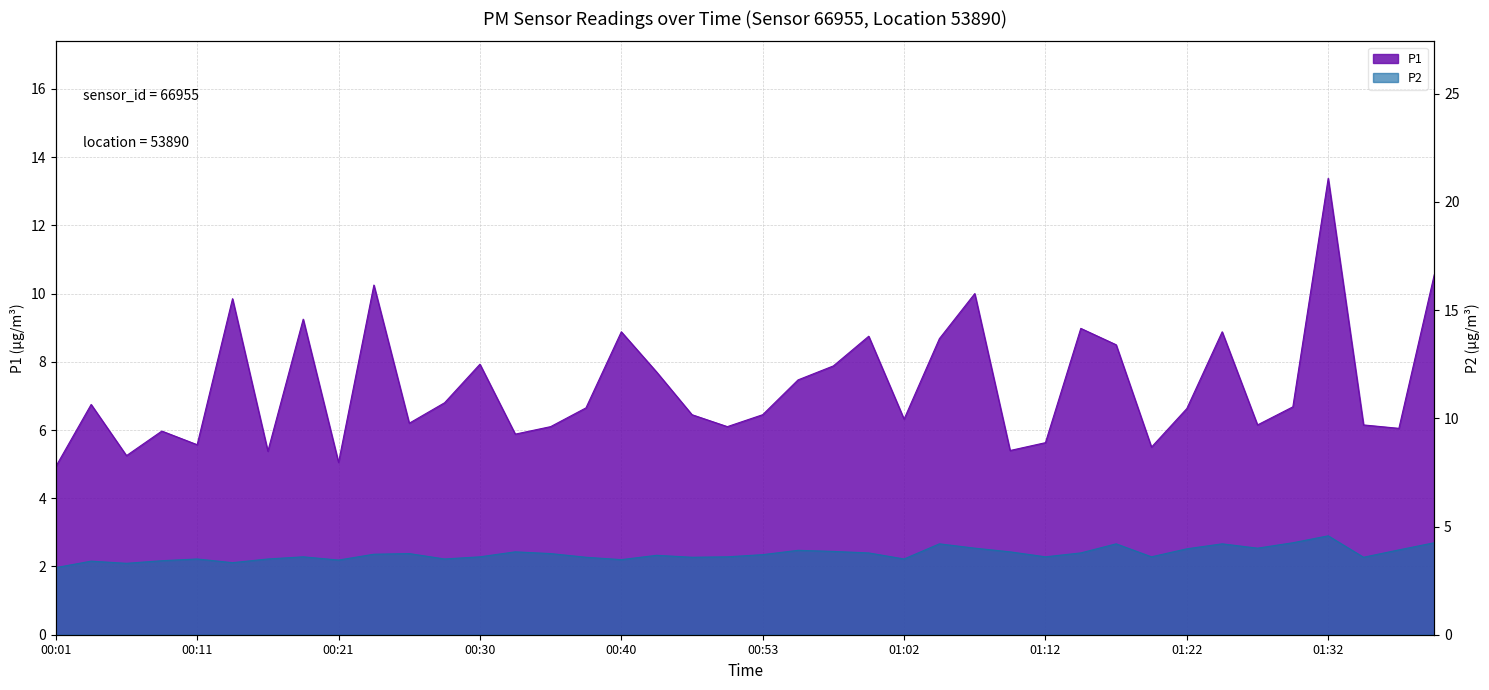

At how many categories does at least one series exceed 7?

16